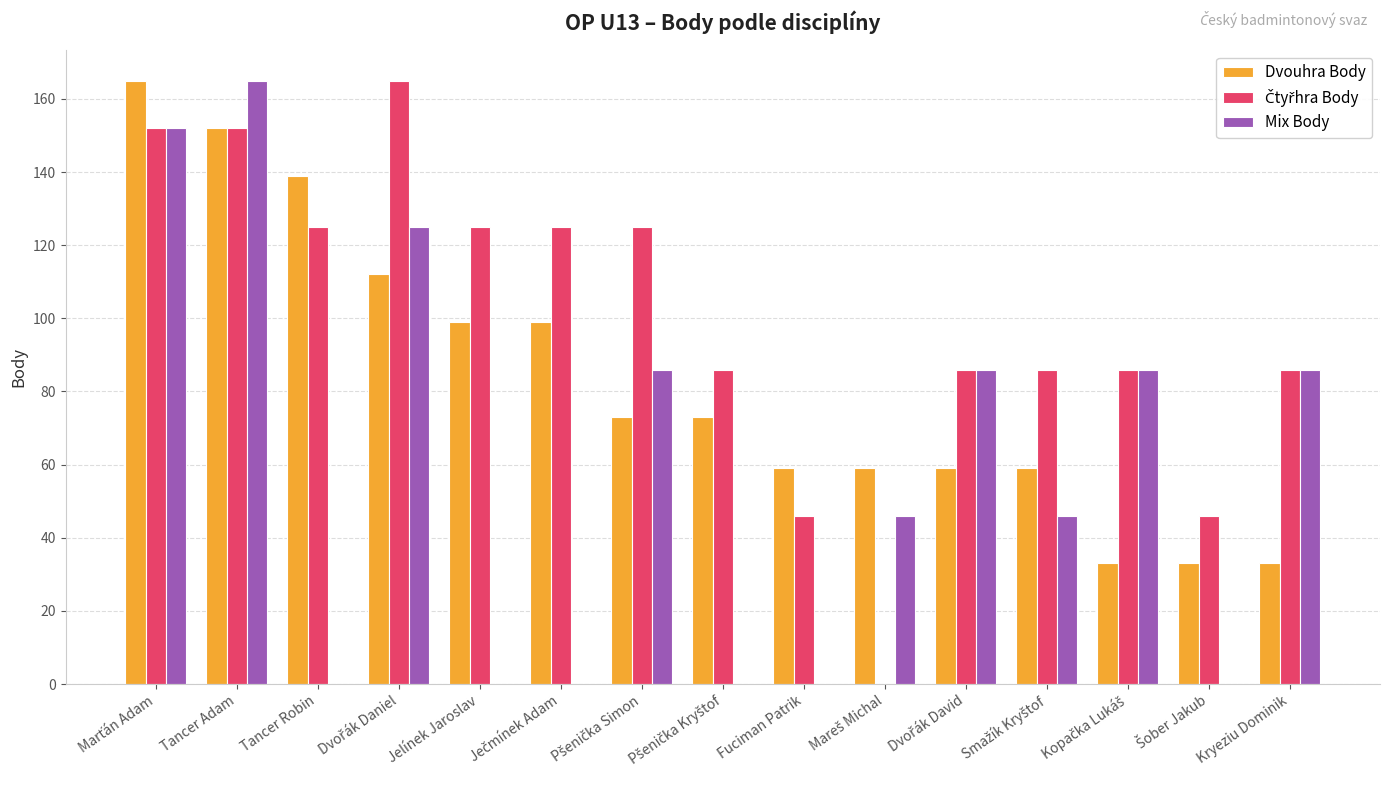

Are the bars horizontal?

No